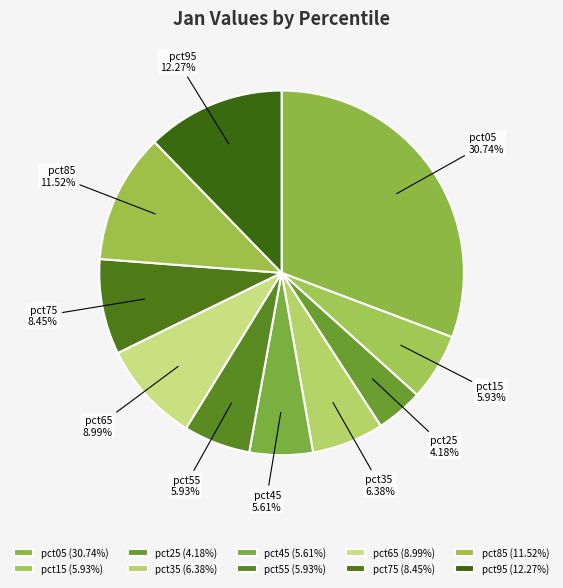

Is the sum of pct15 and pct65 greater than half?

No